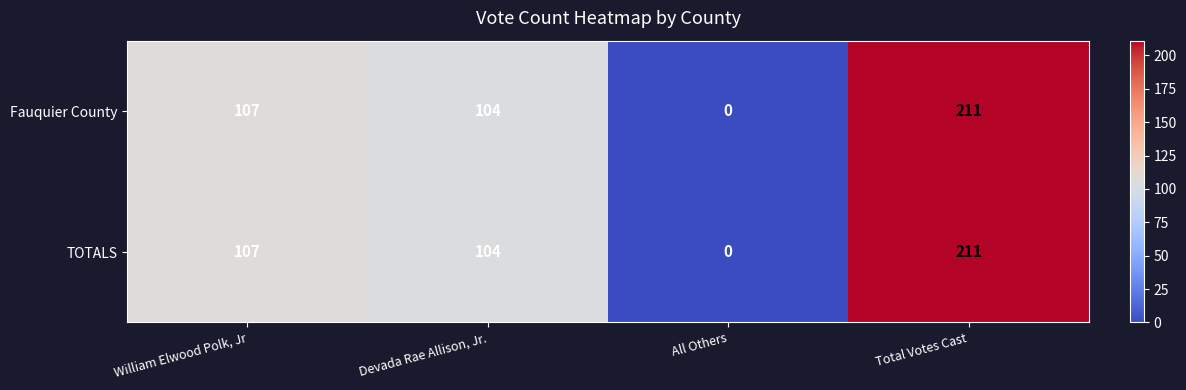

Reading left to right, list all the values displayed in this chart.

Fauquier County: 107	104	0	211
TOTALS: 107	104	0	211